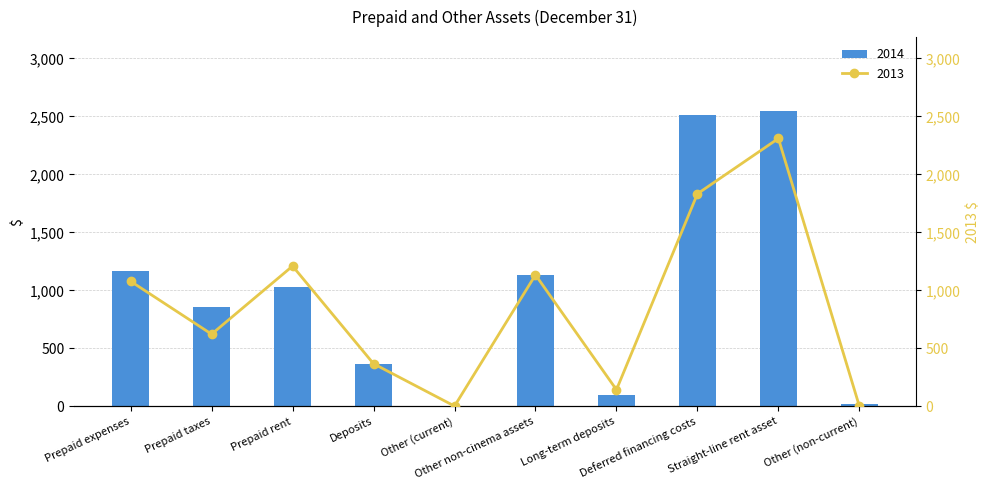

At which category is the sum across all series the highest?

Straight-line rent asset